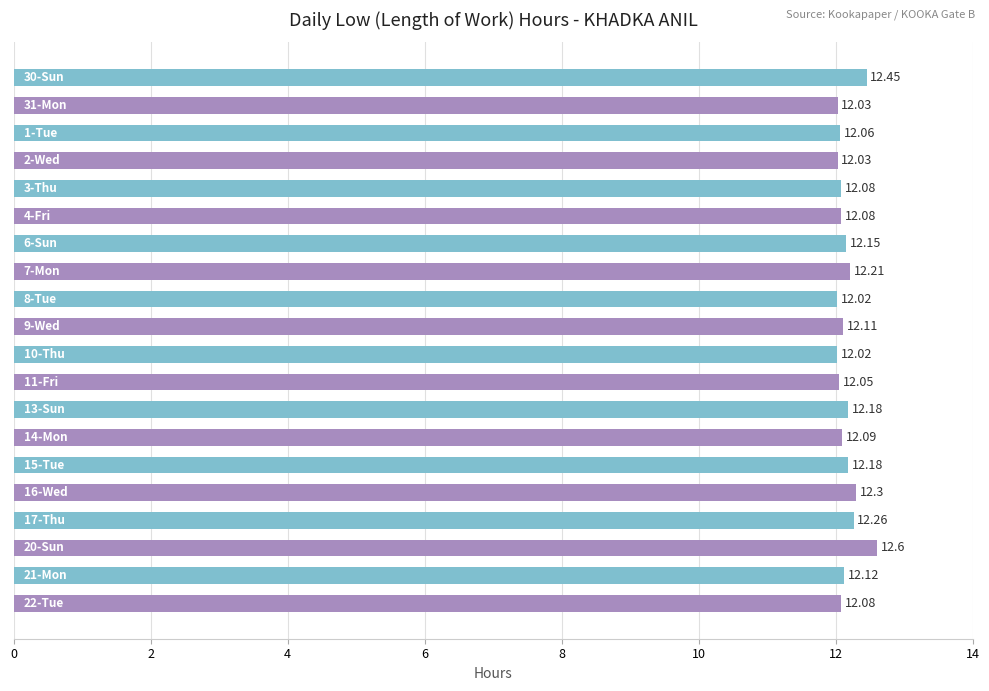

What is the difference between the maximum and minimum values?

0.6